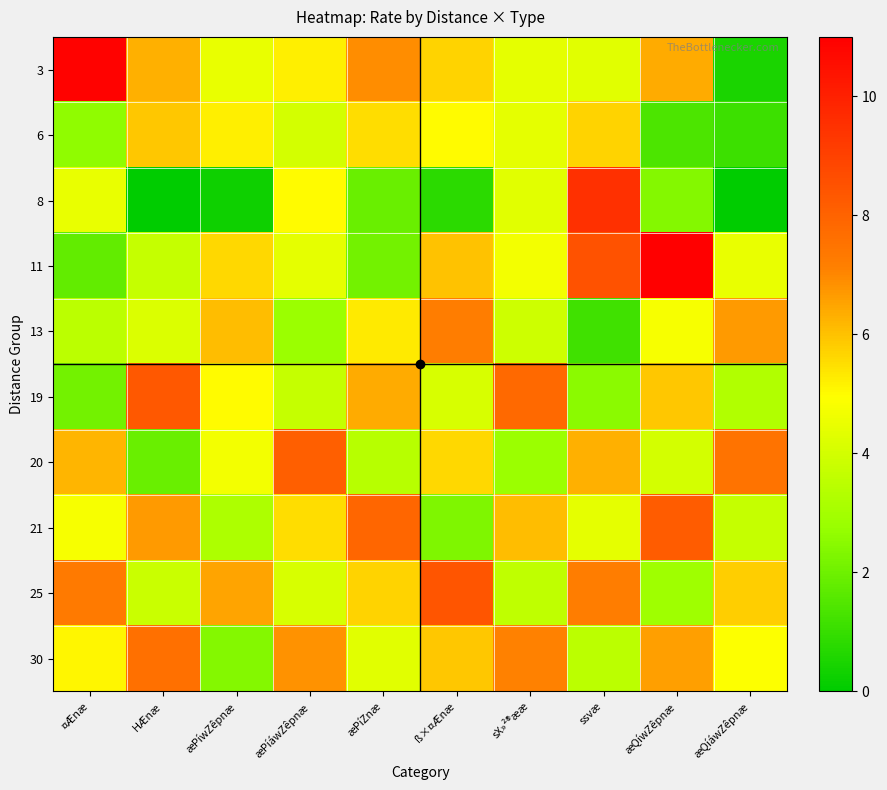

Reading right to left, extract all data points from this chart.

3: æQíáwZêpnæ=0.5	æQíwZêpnæ=6.4	ssvæ=4.3	sX»²®ææ=4.4	ß×¤Ænæ=5.7	æPíZnæ=6.9	æPíáwZêpnæ=5.2	æPíwZêpnæ=4.5	HÆnæ=6.3	¤Ænæ=10.9
6: æQíáwZêpnæ=1.1	æQíwZêpnæ=1.4	ssvæ=5.7	sX»²®ææ=4.4	ß×¤Ænæ=5.0	æPíZnæ=5.5	æPíáwZêpnæ=4.0	æPíwZêpnæ=5.2	HÆnæ=5.9	¤Ænæ=2.6
8: æQíáwZêpnæ=0.0	æQíwZêpnæ=2.4	ssvæ=9.5	sX»²®ææ=4.3	ß×¤Ænæ=0.8	æPíZnæ=1.9	æPíáwZêpnæ=5.0	æPíwZêpnæ=0.3	HÆnæ=0.0	¤Ænæ=4.5
11: æQíáwZêpnæ=4.5	æQíwZêpnæ=11.0	ssvæ=8.5	sX»²®ææ=4.7	ß×¤Ænæ=6.0	æPíZnæ=2.1	æPíáwZêpnæ=4.4	æPíwZêpnæ=5.6	HÆnæ=3.7	¤Ænæ=1.8
13: æQíáwZêpnæ=6.7	æQíwZêpnæ=4.8	ssvæ=1.2	sX»²®ææ=3.9	ß×¤Ænæ=7.2	æPíZnæ=5.3	æPíáwZêpnæ=2.8	æPíwZêpnæ=6.1	HÆnæ=4.2	¤Ænæ=3.5
19: æQíáwZêpnæ=3.3	æQíwZêpnæ=5.9	ssvæ=2.5	sX»²®ææ=7.8	ß×¤Ænæ=4.1	æPíZnæ=6.4	æPíáwZêpnæ=3.7	æPíwZêpnæ=5.0	HÆnæ=8.3	¤Ænæ=2.1
20: æQíáwZêpnæ=7.5	æQíwZêpnæ=4.0	ssvæ=6.3	sX»²®ææ=2.8	ß×¤Ænæ=5.6	æPíZnæ=3.4	æPíáwZêpnæ=8.1	æPíwZêpnæ=4.7	HÆnæ=1.9	¤Ænæ=6.2
21: æQíáwZêpnæ=3.7	æQíwZêpnæ=8.2	ssvæ=4.4	sX»²®ææ=6.1	ß×¤Ænæ=2.3	æPíZnæ=7.9	æPíáwZêpnæ=5.5	æPíwZêpnæ=3.2	HÆnæ=6.7	¤Ænæ=4.8
25: æQíáwZêpnæ=5.8	æQíwZêpnæ=2.9	ssvæ=7.2	sX»²®ææ=3.6	ß×¤Ænæ=8.4	æPíZnæ=5.7	æPíáwZêpnæ=4.1	æPíwZêpnæ=6.5	HÆnæ=3.8	¤Ænæ=7.3
30: æQíáwZêpnæ=4.9	æQíwZêpnæ=6.6	ssvæ=3.5	sX»²®ææ=7.1	ß×¤Ænæ=5.9	æPíZnæ=4.3	æPíáwZêpnæ=6.8	æPíwZêpnæ=2.4	HÆnæ=7.6	¤Ænæ=5.1